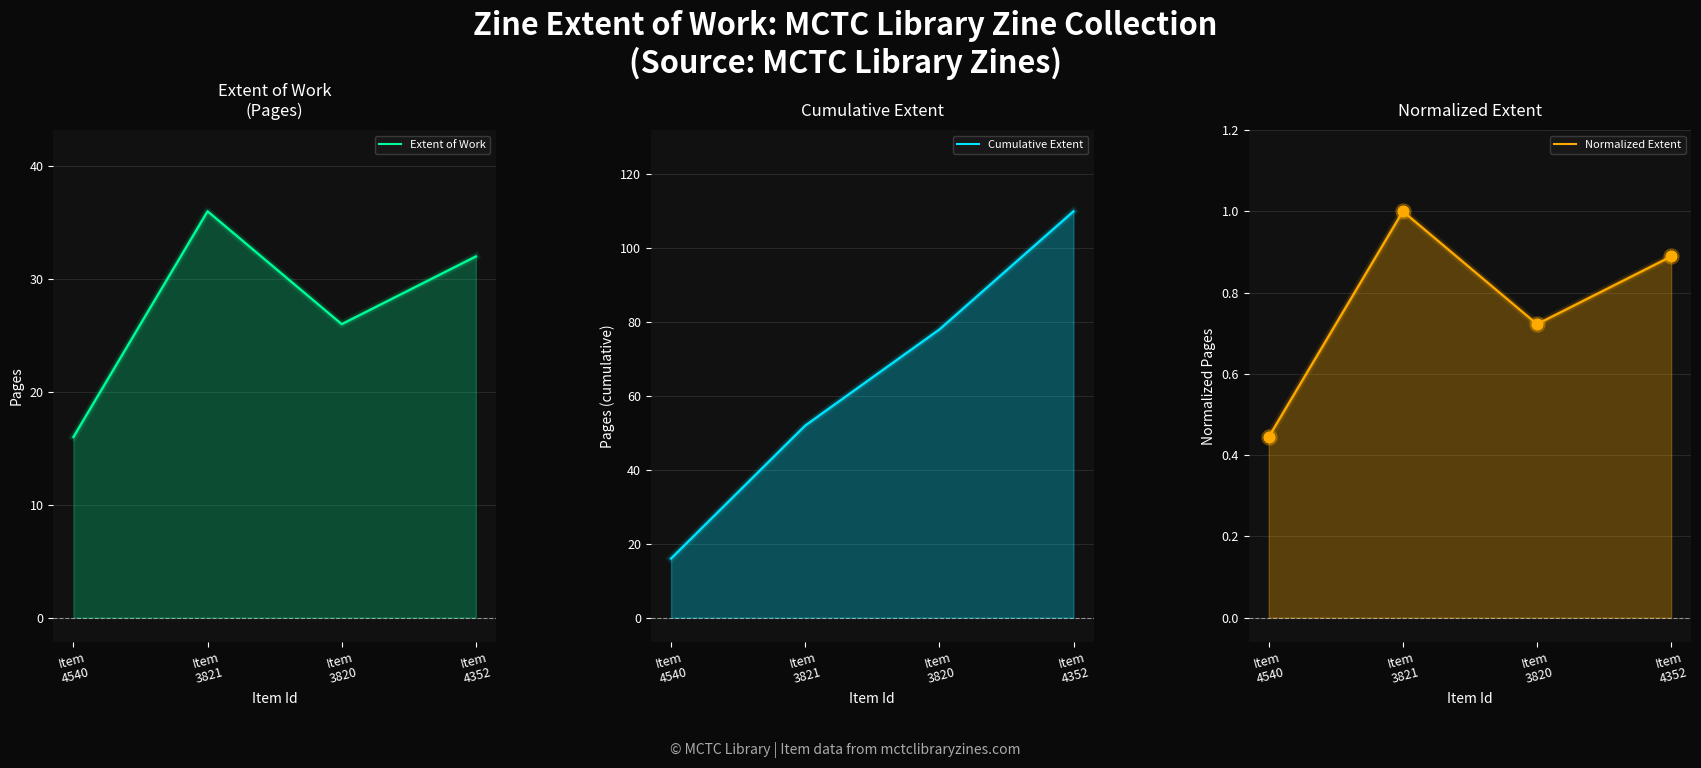

What is the total value across all series at Item
4352?

142.9